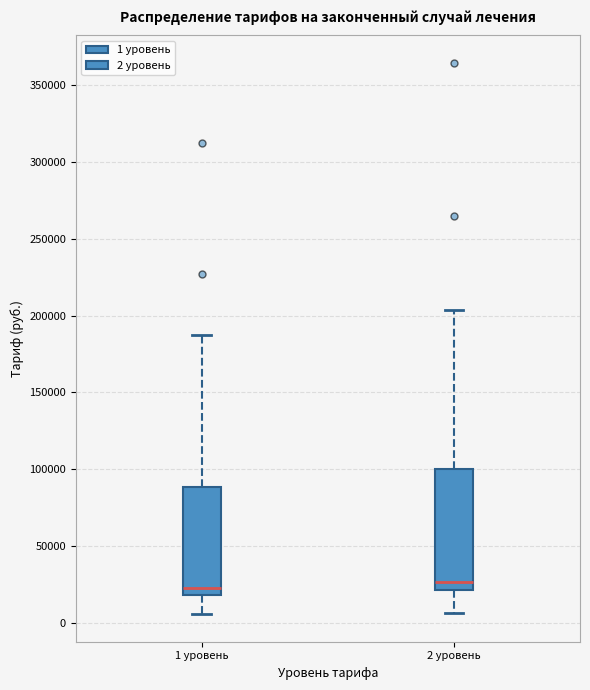

Where does the lower whisker of the box for 2 уровень end on the y-axis? The values are not printed on the chart, so give them approximately, as read against the axis.

5000